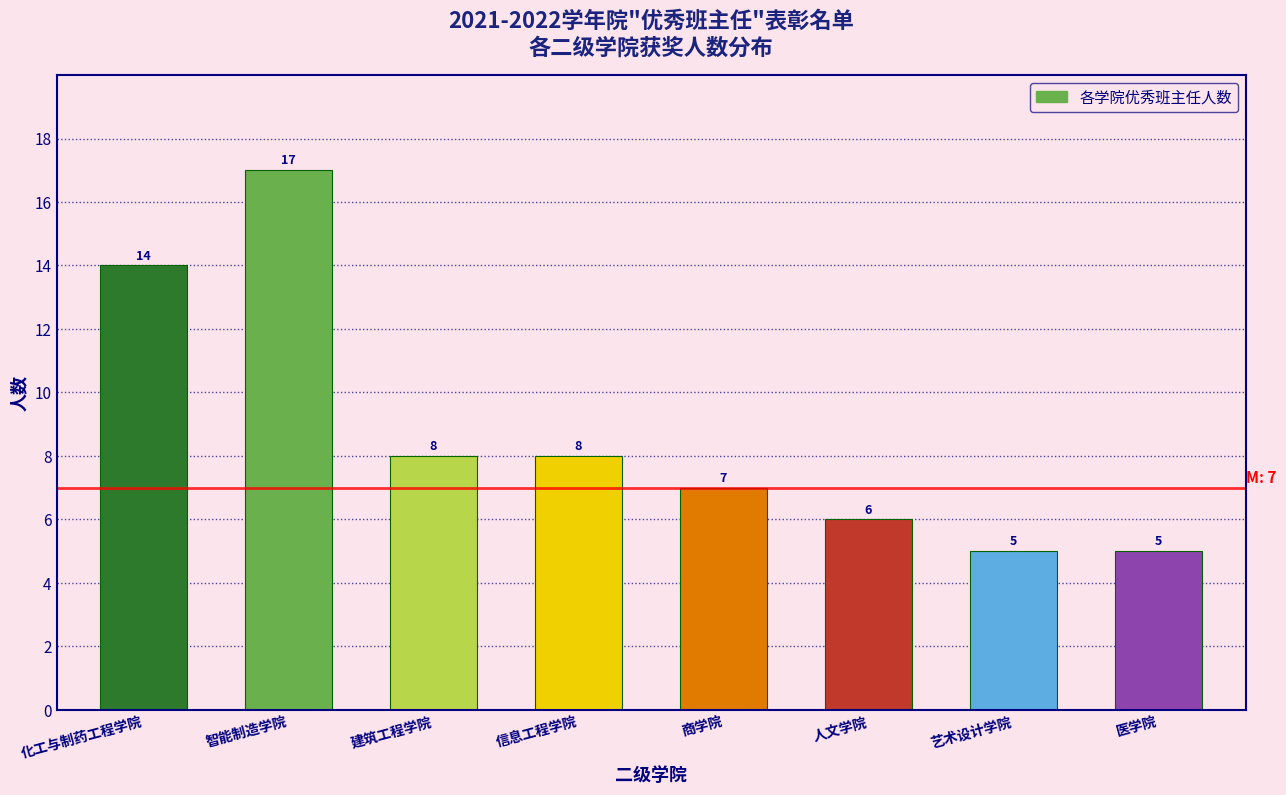

Reading right to left, transcribe all the data shown in this chart.

5	5	6	7	8	8	17	14